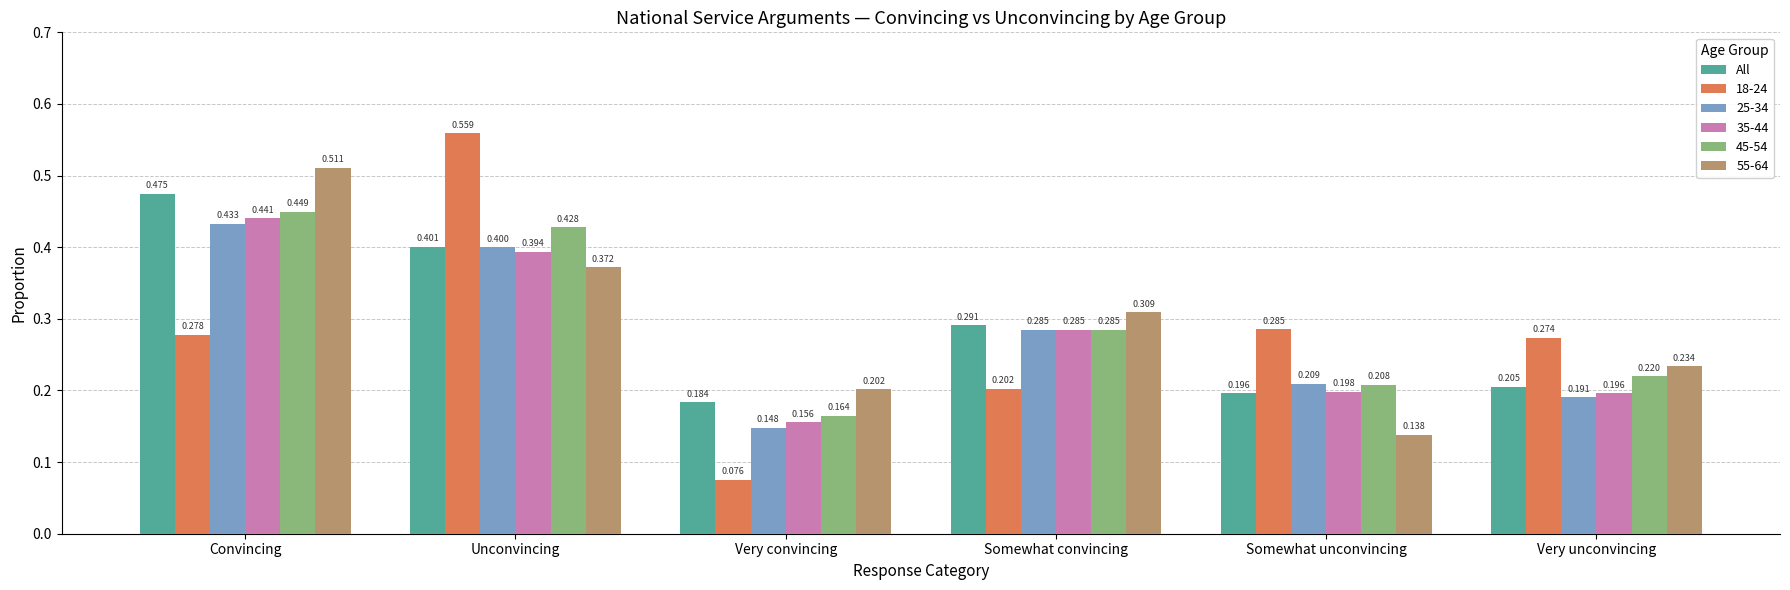

Rank the categories by 55-64 value from highest to lowest.

Convincing, Unconvincing, Somewhat convincing, Very unconvincing, Very convincing, Somewhat unconvincing